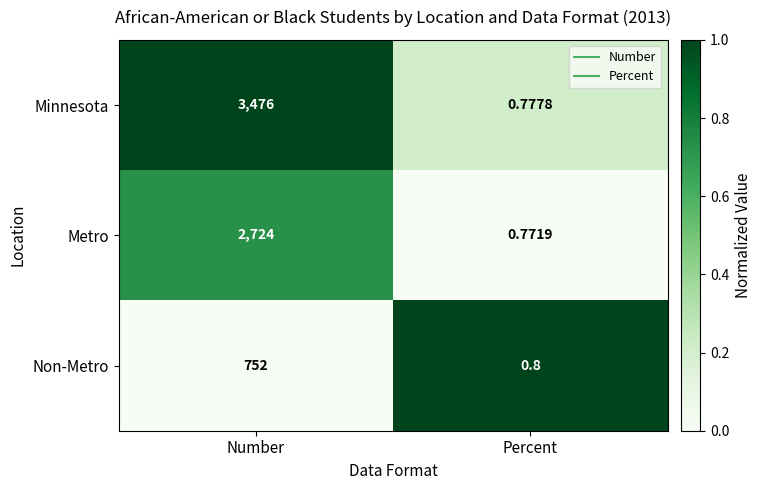

At which label is Non-Metro closest to 376?

Percent